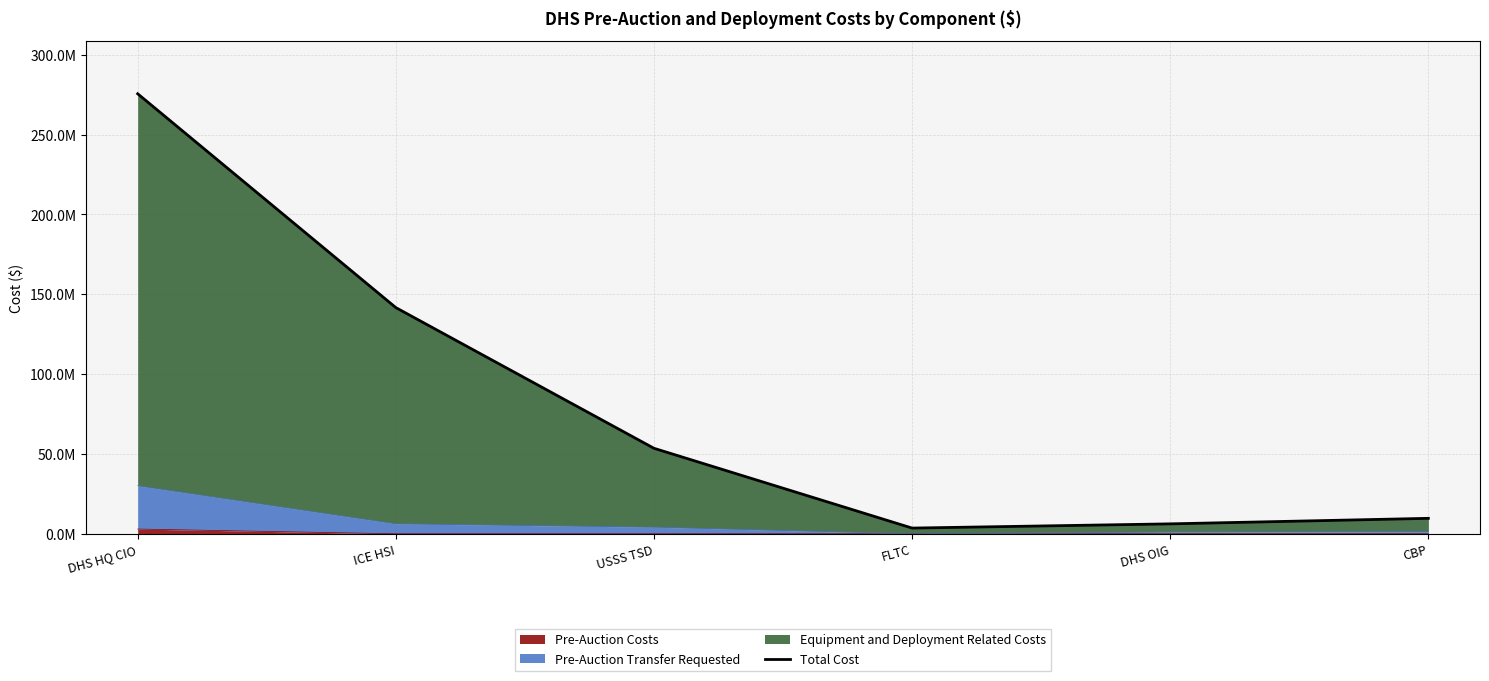

True or false: the data has more than 1 interior local peaks.

False